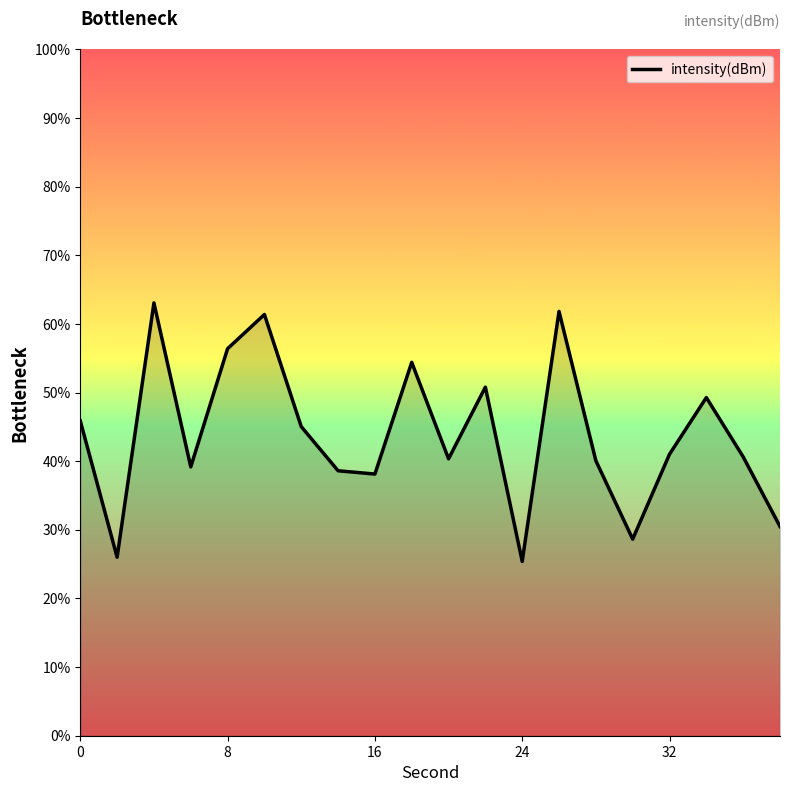

What is the greatest value displayed?

63.1